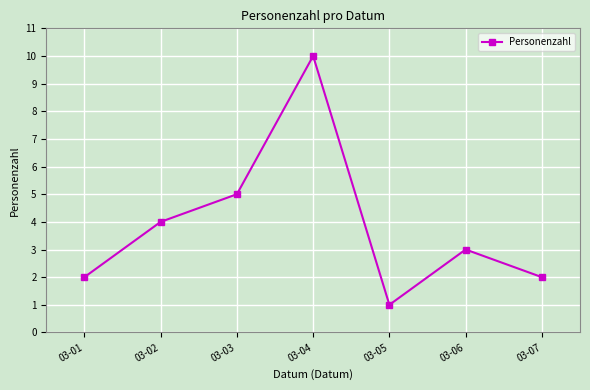

What is the value of the 7th point from the left?

2